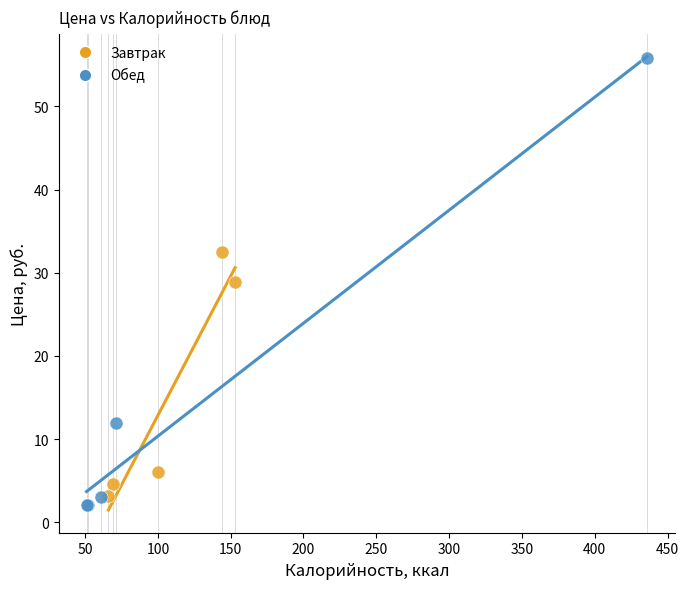

Which series has the widest spread of Y values?

Обед